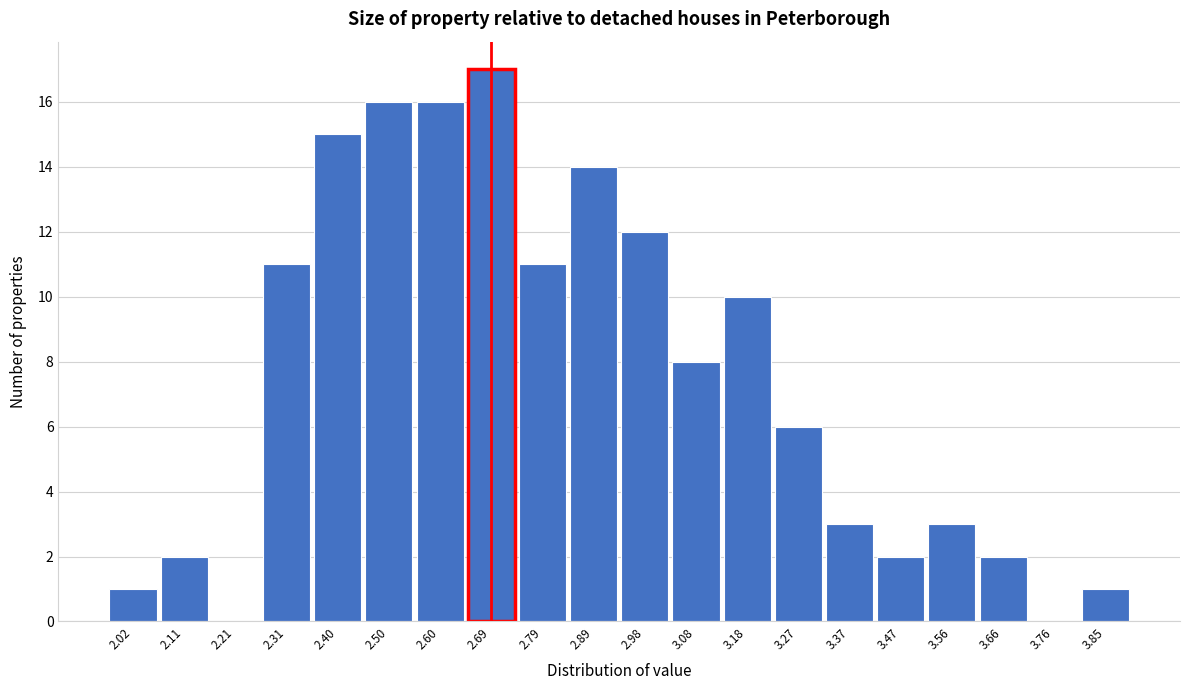

Reading left to right, list every bar in this chart as the range it spans on the x-axis followed by its height. Neither the bar edges nor the heights are printed on the chart, so give them approximately, as read against the axes.

1.97 to 2.07: 1
2.07 to 2.16: 2
2.16 to 2.26: 0
2.26 to 2.36: 11
2.36 to 2.45: 15
2.45 to 2.55: 16
2.55 to 2.65: 16
2.65 to 2.74: 17
2.74 to 2.84: 11
2.84 to 2.94: 14
2.94 to 3.03: 12
3.03 to 3.13: 8
3.13 to 3.22: 10
3.22 to 3.32: 6
3.32 to 3.42: 3
3.42 to 3.51: 2
3.51 to 3.61: 3
3.61 to 3.71: 2
3.71 to 3.80: 0
3.80 to 3.90: 1